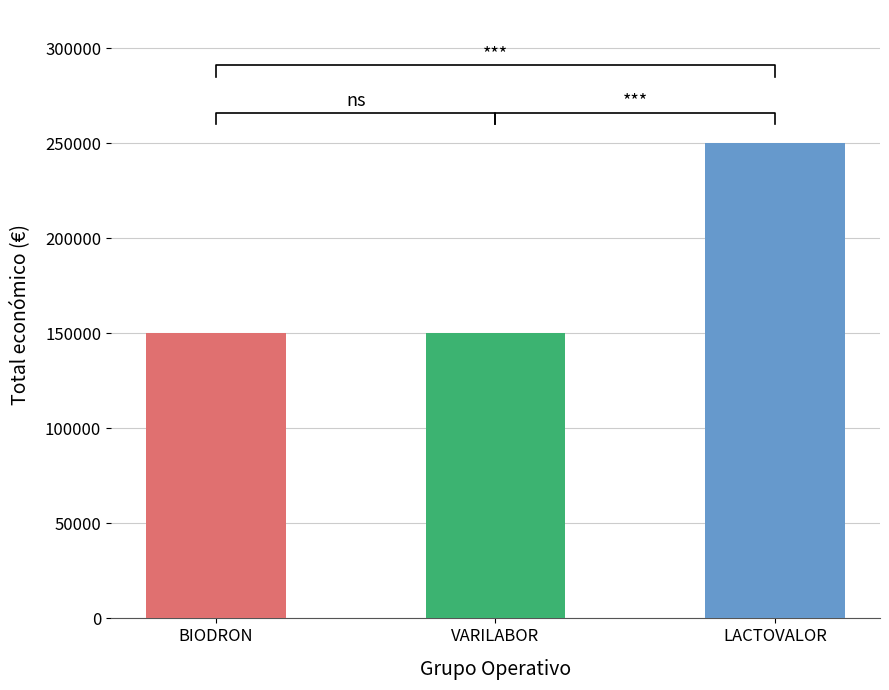

Rank the categories by value from highest to lowest.

LACTOVALOR, BIODRON, VARILABOR